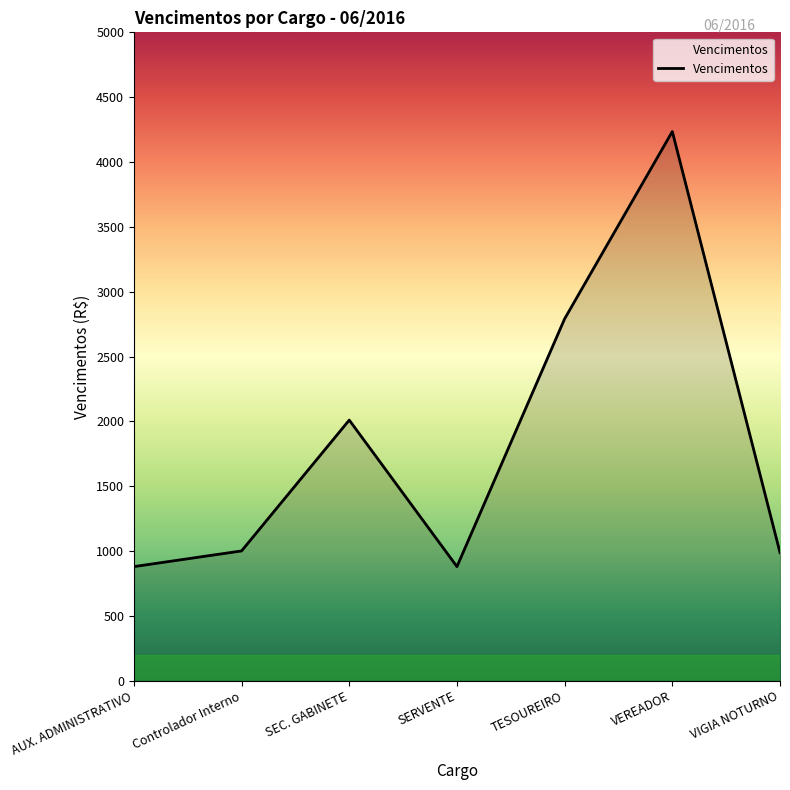

What is the change in value from Controlador Interno to SERVENTE?

-121